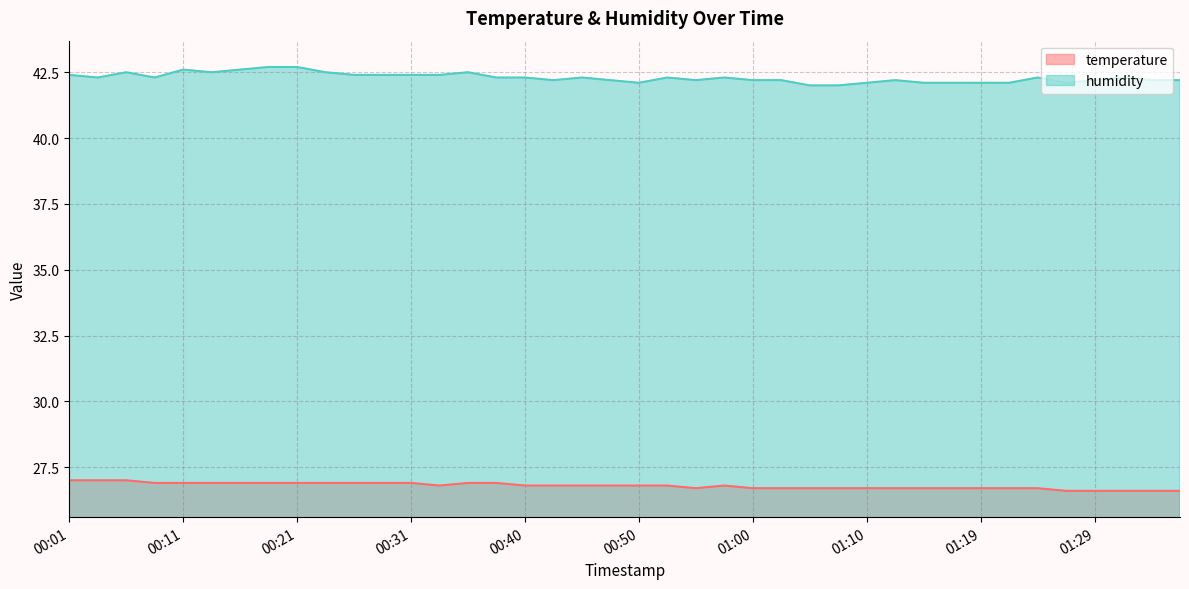

True or false: humidity has more than 1 points higher than both neighbors.

True